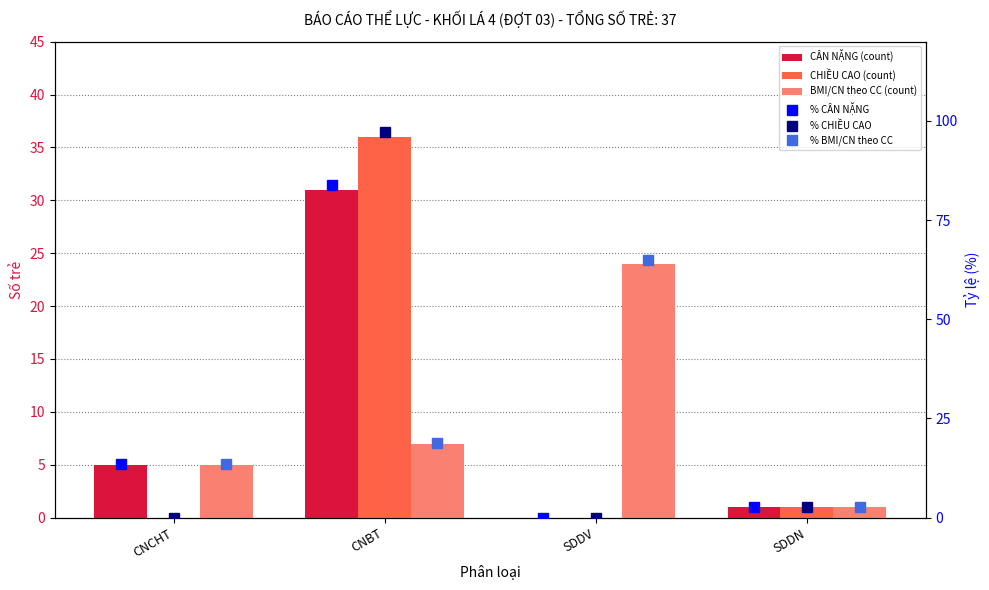

The value of CÂN NẶNG at CNBT is 31.0. True or false?

True